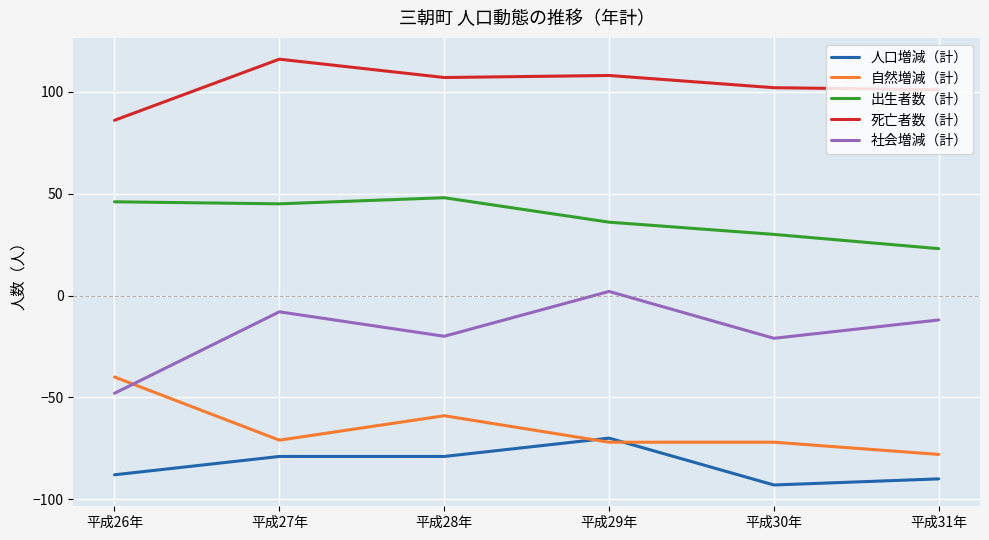

At 平成30年, list the series in order from largest to smallest.

死亡者数（計）, 出生者数（計）, 社会増減（計）, 自然増減（計）, 人口増減（計）